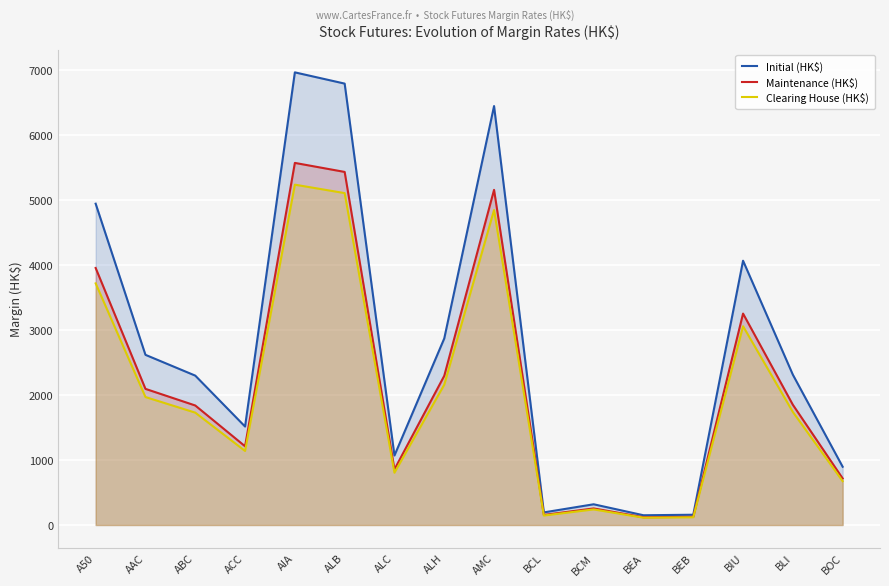

At which label is Maintenance (HK$) closest to 2847?

BIU